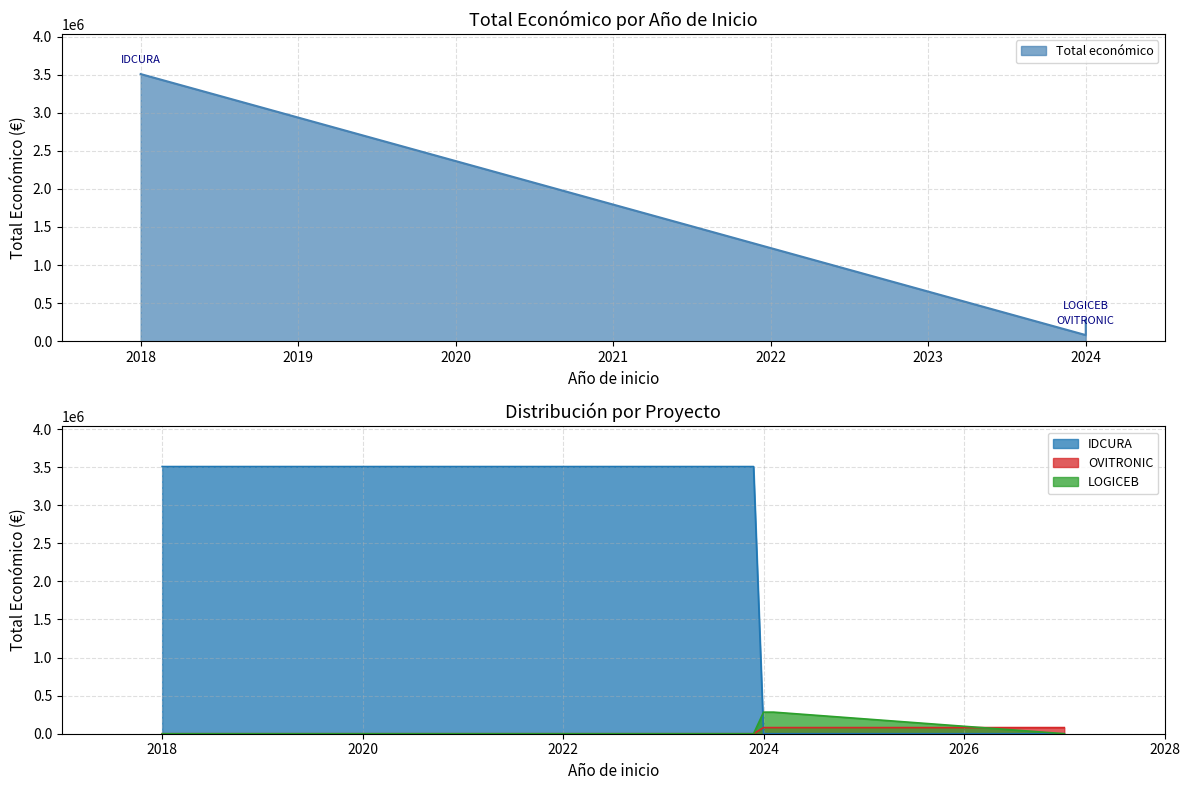

List the labels in order of value, largest first.

2018, 2024, 2024